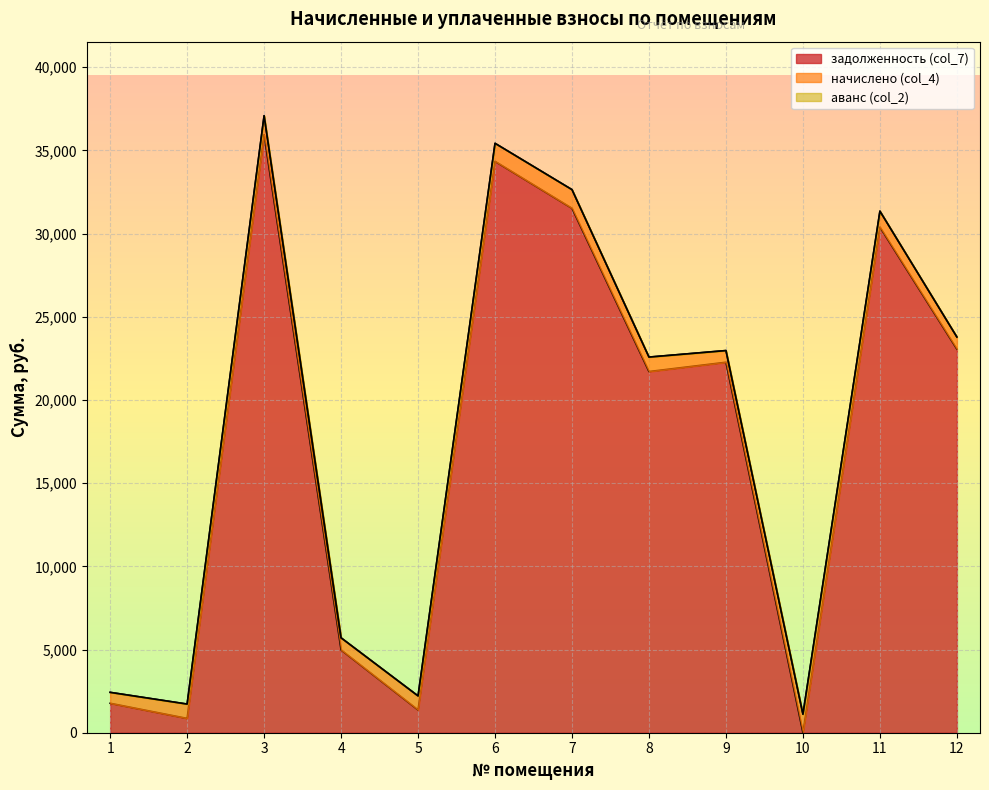

What are all the series names shown in the legend?

задолженность (col_7), начислено (col_4), аванс (col_2)